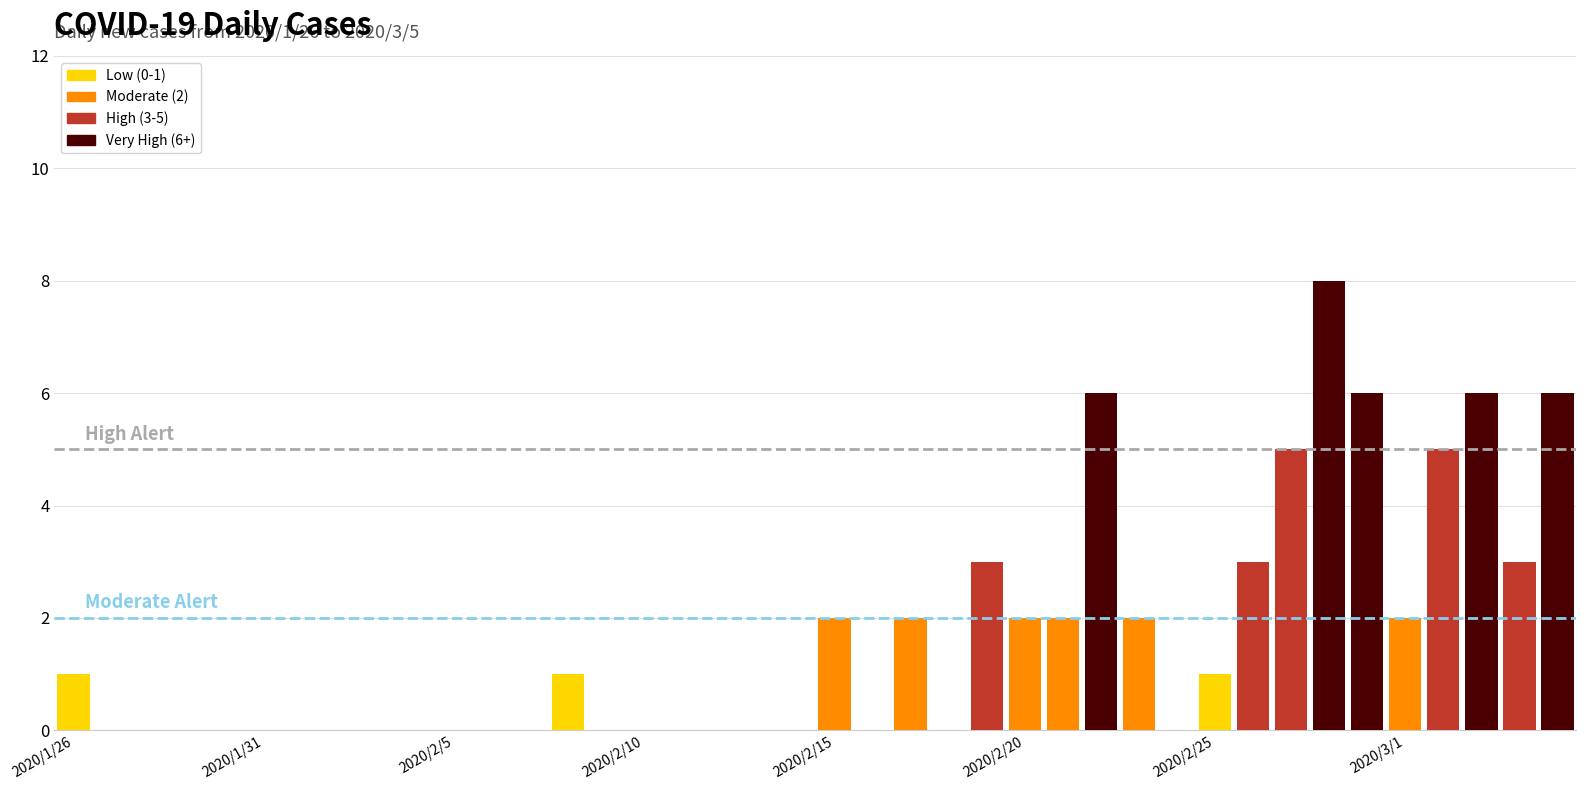

What is the maximum value shown in the chart?

8